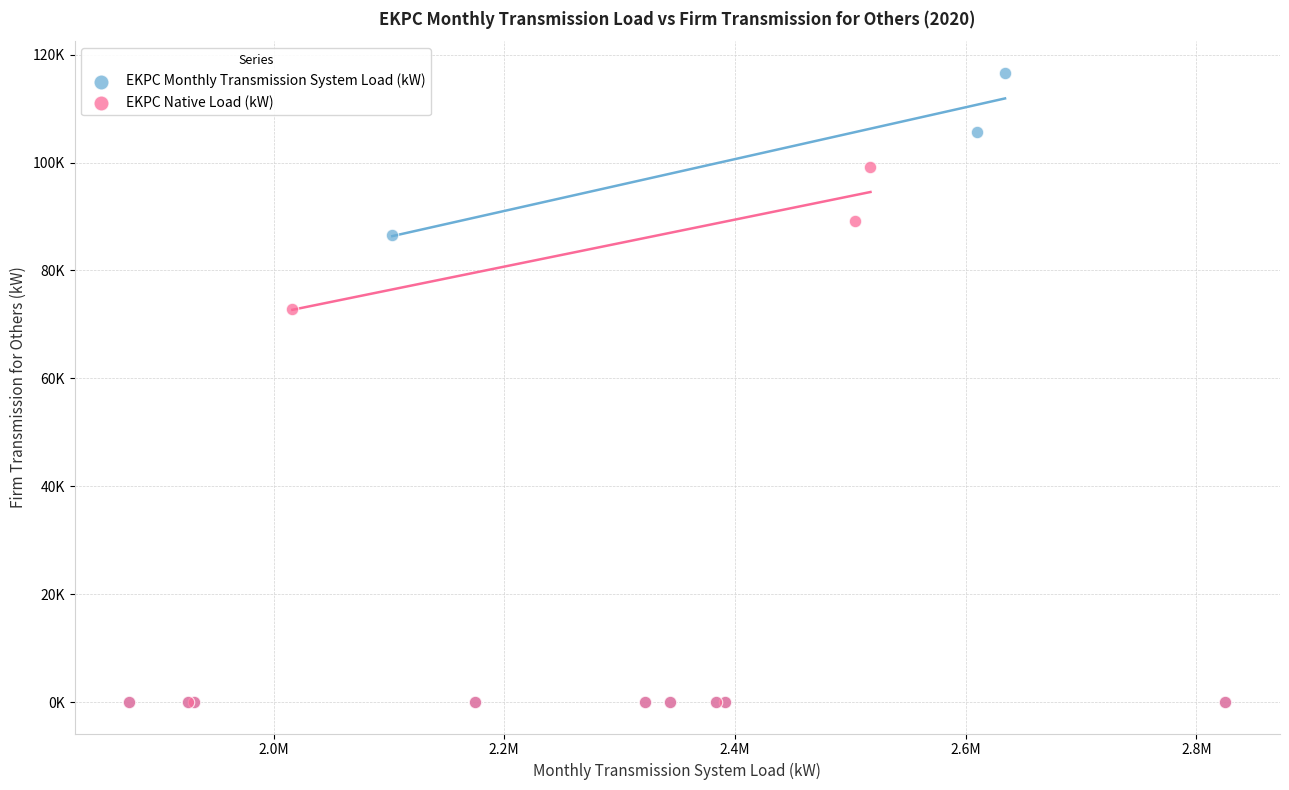

What are all the series names shown in the legend?

EKPC Monthly Transmission System Load (kW), EKPC Native Load (kW)